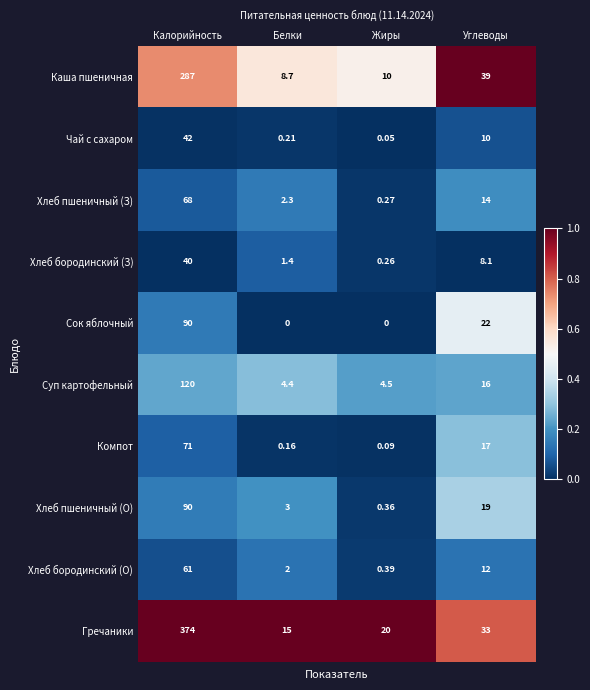

At which label does Хлеб бородинский (О) reach its minimum?

Жиры